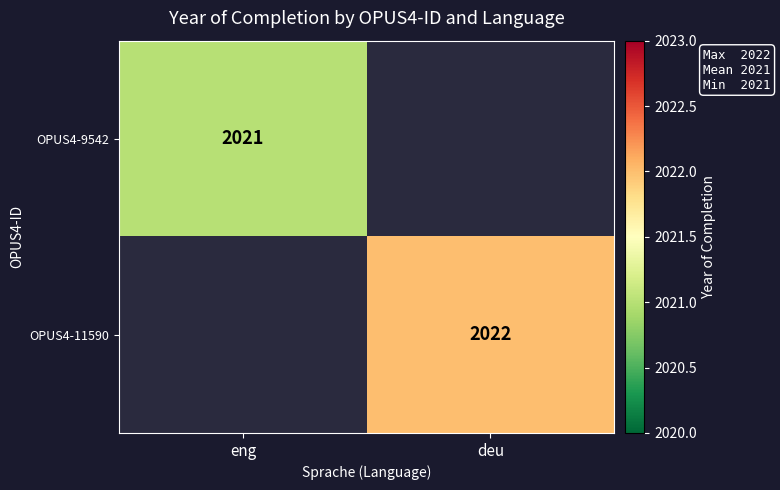

The value of OPUS4-11590 at deu is 3384. True or false?

False